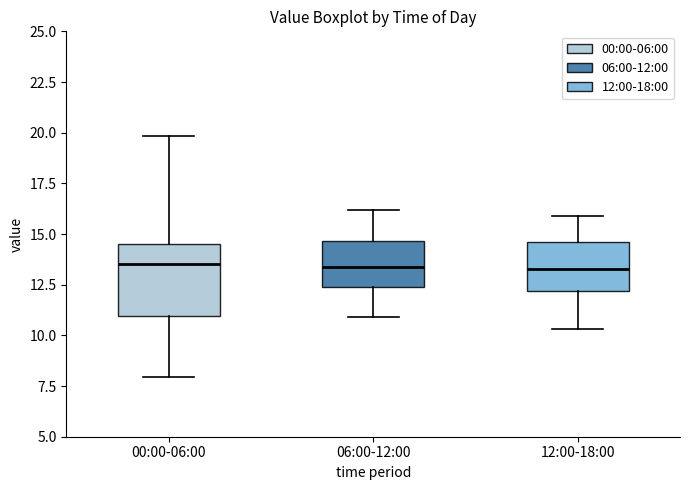

Reading left to right, transcribe this box plot: for each box, give where its median line is, the range the box spans, and where its two whiskers end, as read against the y-axis. The values are not printed on the chart, so give them approximately, as read against the axis.

00:00-06:00: median 13.5, box 11.0 to 14.5, whiskers 8.0 to 20.0
06:00-12:00: median 13.5, box 12.5 to 14.5, whiskers 11.0 to 16.0
12:00-18:00: median 13.5, box 12.0 to 14.5, whiskers 10.5 to 16.0